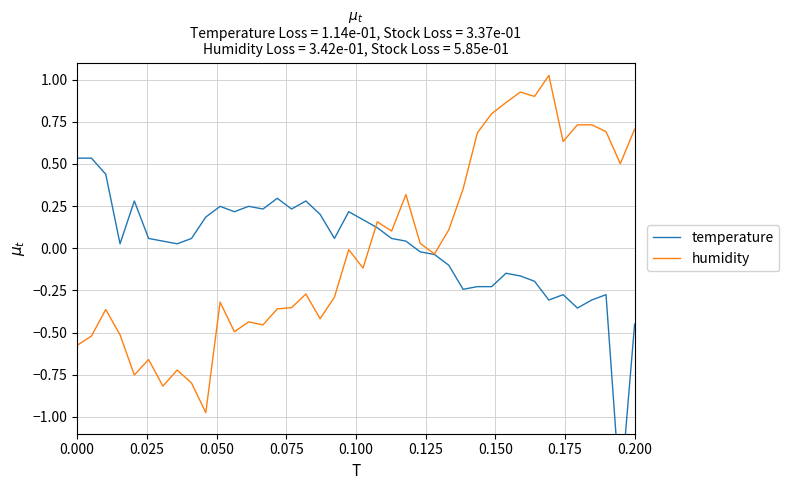

How many values in humidity are below zero?

22